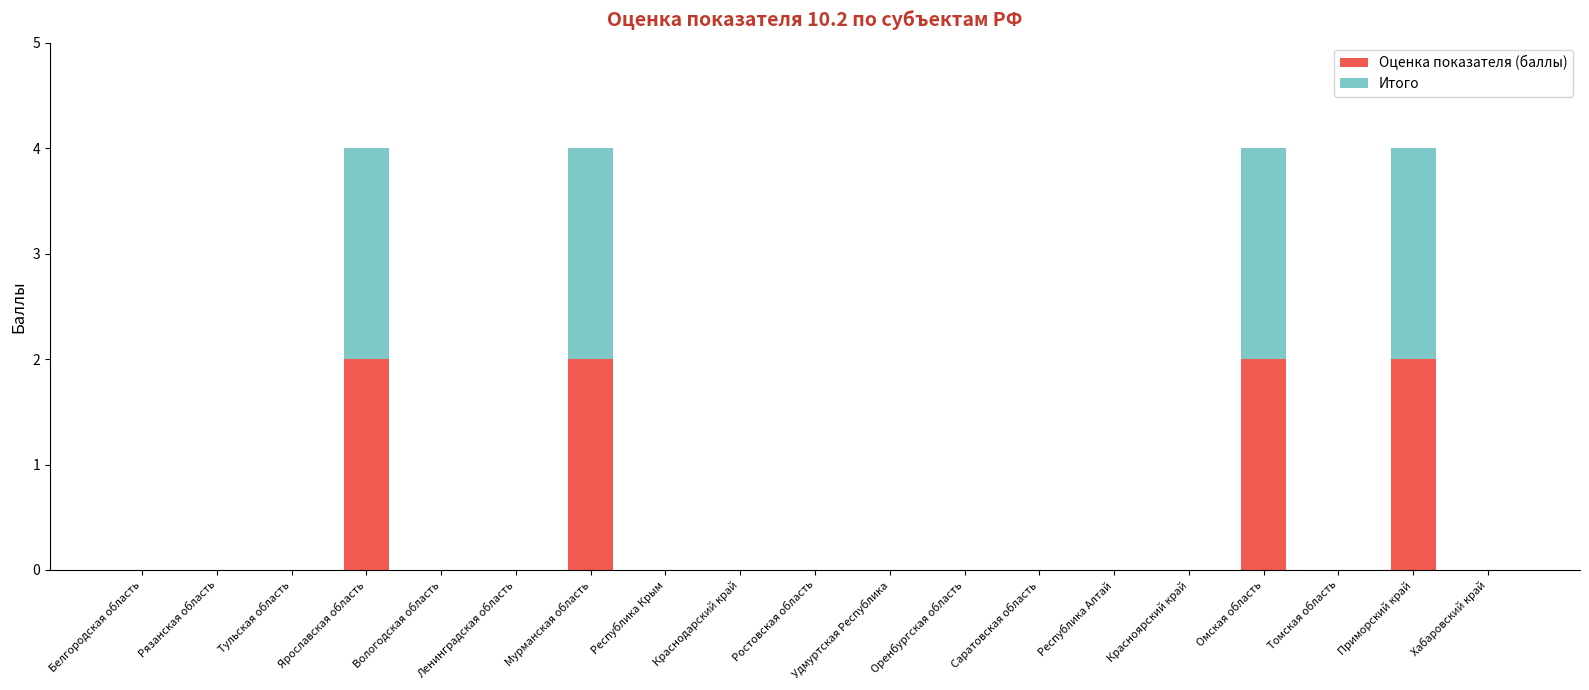

What is the sum of all Оценка показателя (баллы) values?

8